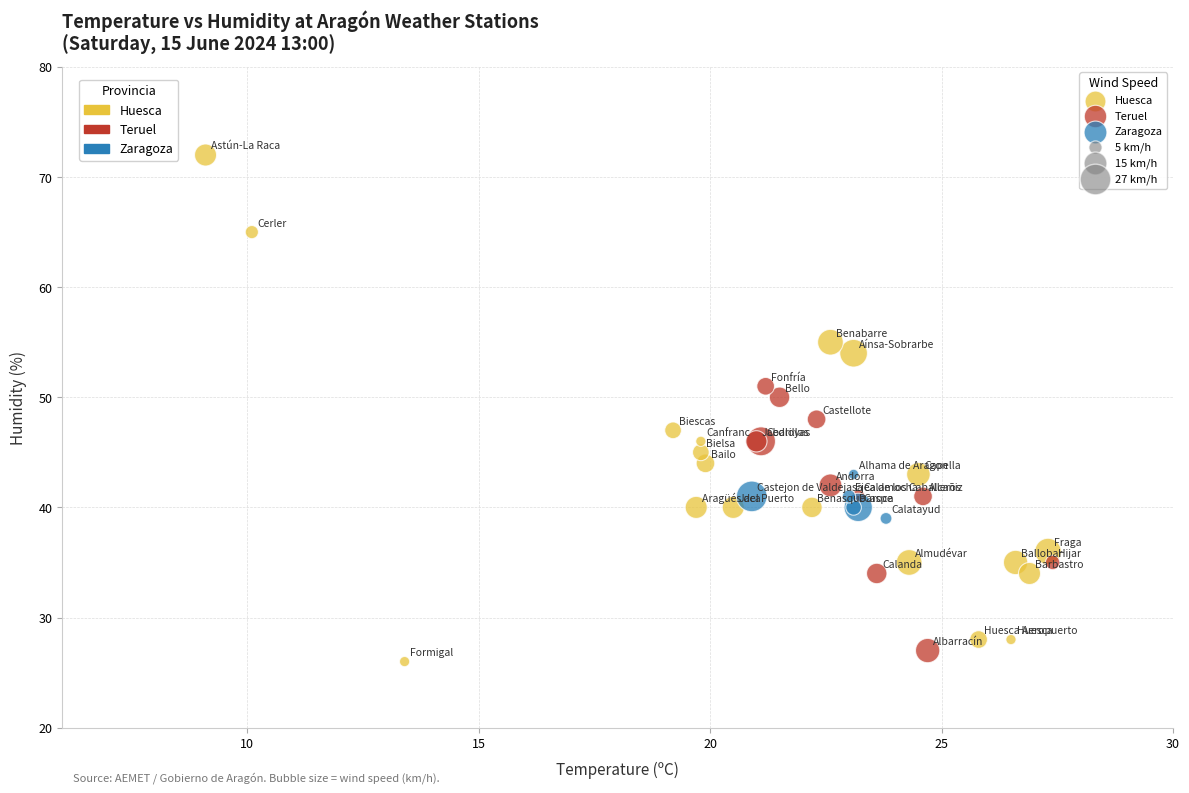

Which series reaches the maximum Y coordinate?

Huesca